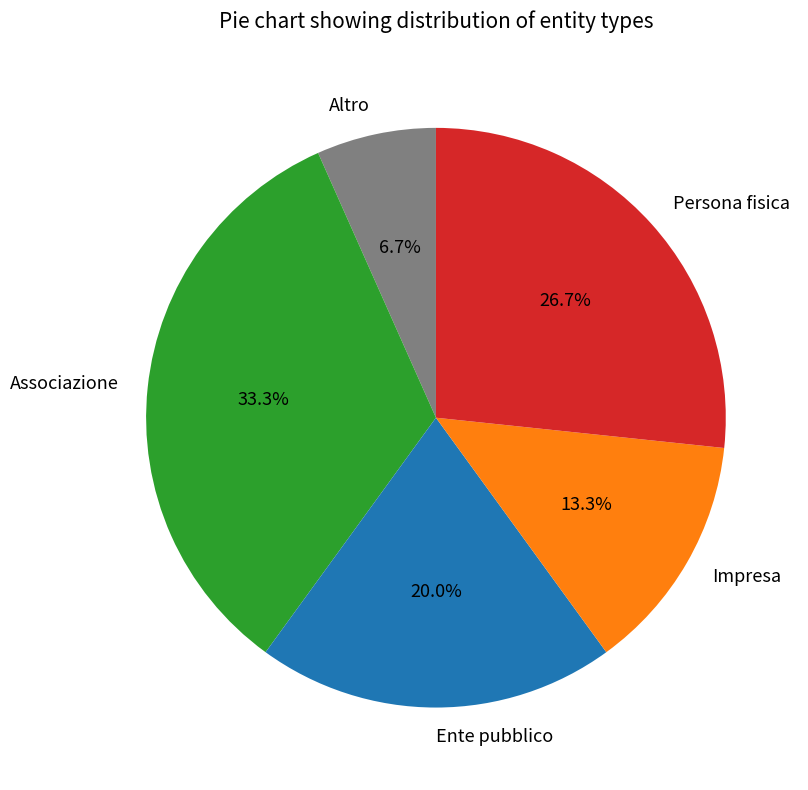

Rank the categories by value from highest to lowest.

Associazione, Persona fisica, Ente pubblico, Impresa, Altro